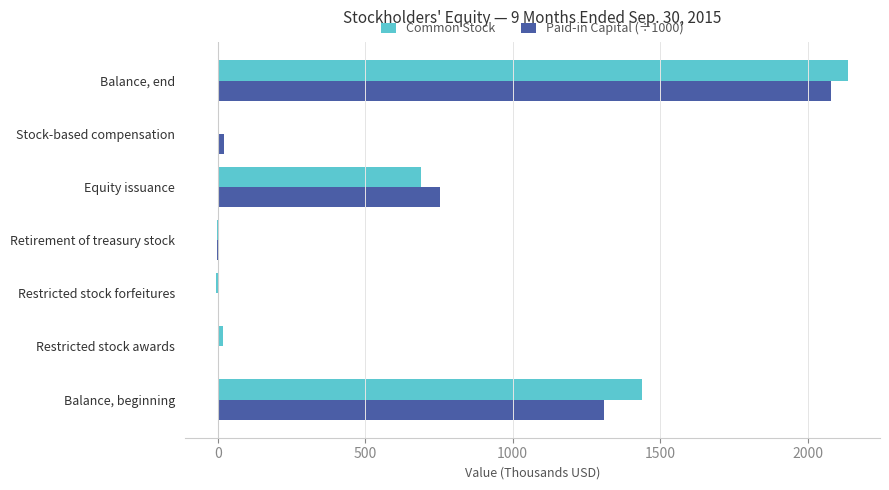

What is the sum of all Paid-in Capital (÷1000) values?

4158.5